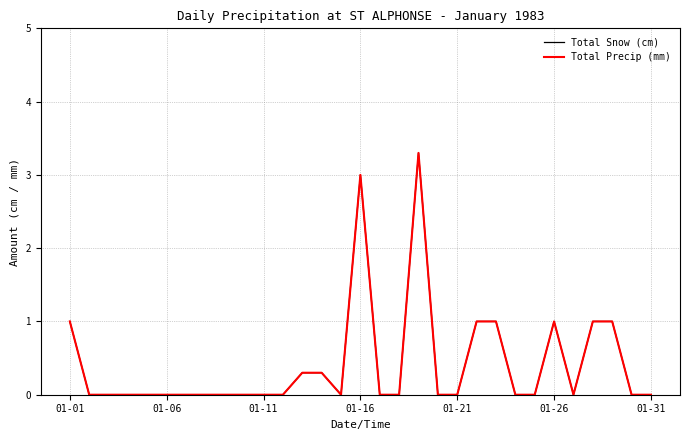

Where is Total Precip (mm) nearest to the value 1?

01-01